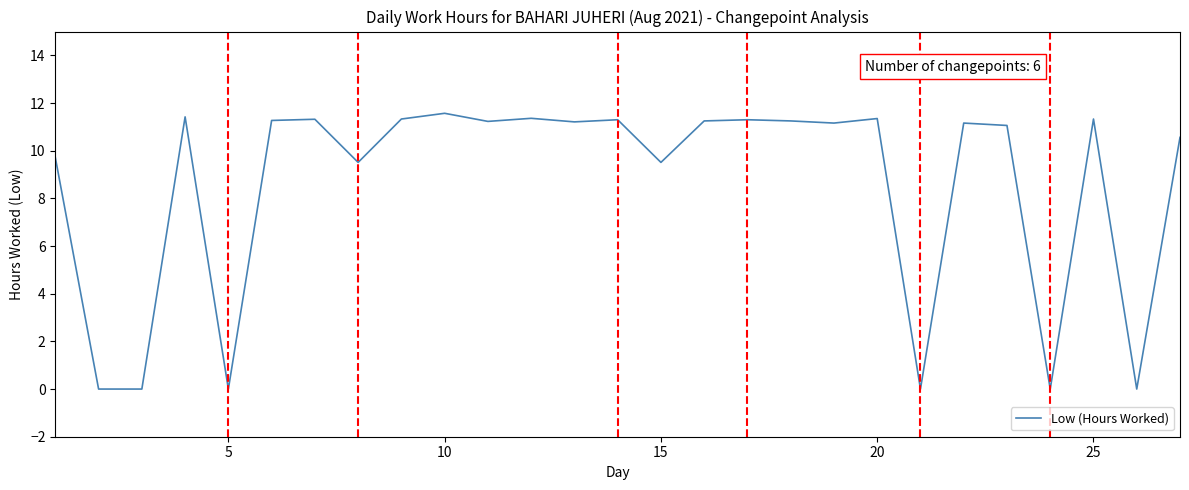

What is the difference between the maximum and minimum values?

11.6